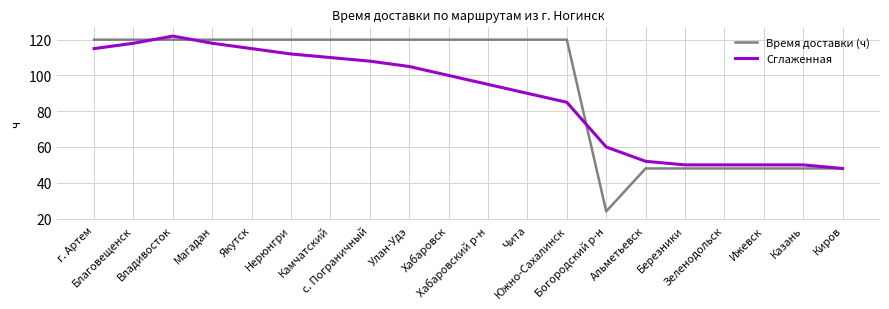

Is the value of Время доставки (ч) at Благовещенск greater than the value of Сглаженная at Хабаровск?

Yes